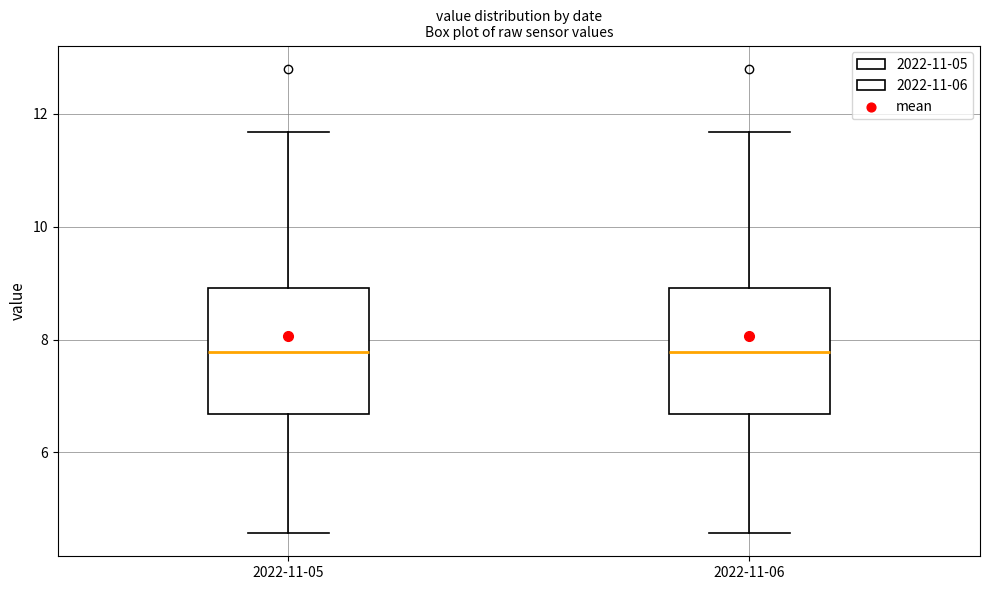

Reading left to right, read every box against the y-axis: the position of its median line, the range the box covers, and the ends of its whiskers. The values are not printed on the chart, so give them approximately, as read against the axis.

2022-11-05: median 7.8, box 6.6 to 9.0, whiskers 4.6 to 11.6
2022-11-06: median 7.8, box 6.6 to 9.0, whiskers 4.6 to 11.6